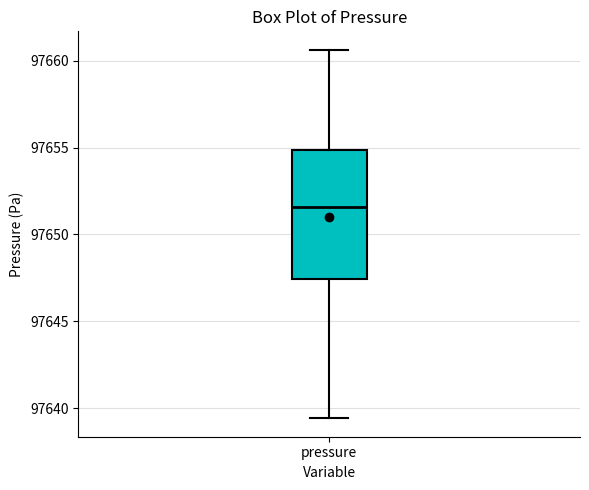

Read this box plot against the y-axis: the position of the median line, the range covered by the box, and the ends of both whiskers. The values are not printed on the chart, so give them approximately, as read against the axis.

median 97651.5, box 97647.5 to 97655.0, whiskers 97639.5 to 97660.5